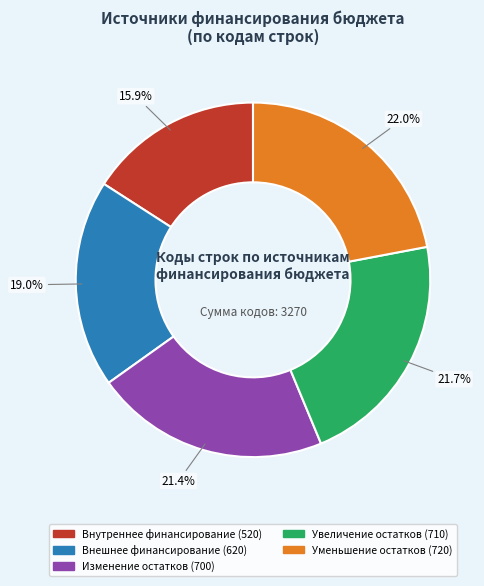

Is there any slice that represents more than half of the pie?

No